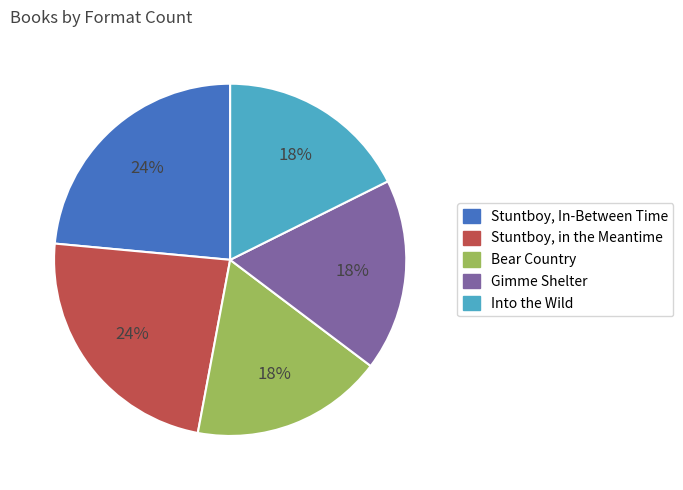

Is the sum of Into the Wild and Stuntboy, In-Between Time greater than half?

No